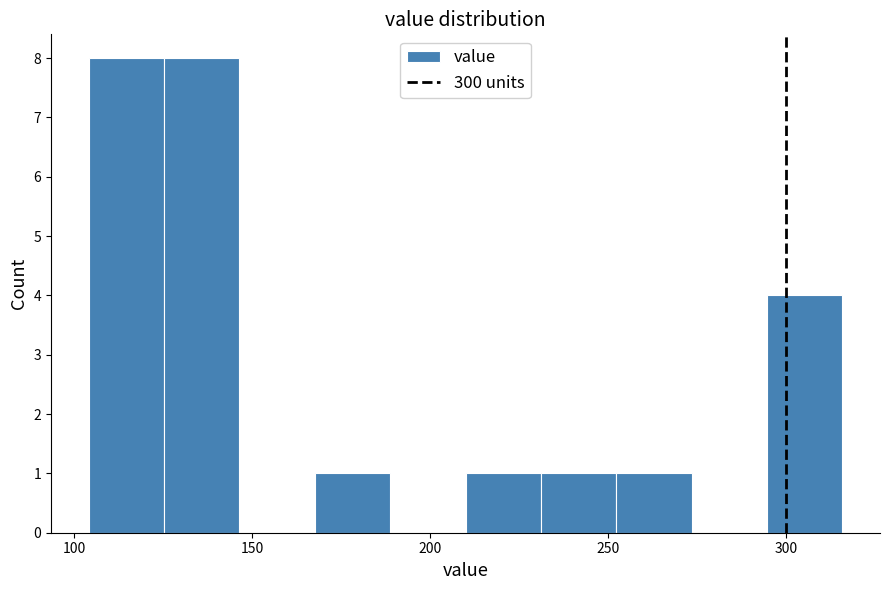

Reading left to right, list every bar in this chart as the range it spans on the x-axis followed by its height. Neither the bar edges nor the heights are printed on the chart, so give them approximately, as read against the axes.

105 to 125: 8
125 to 145: 8
145 to 170: 0
170 to 190: 1
190 to 210: 0
210 to 230: 1
230 to 250: 1
250 to 275: 1
275 to 295: 0
295 to 315: 4